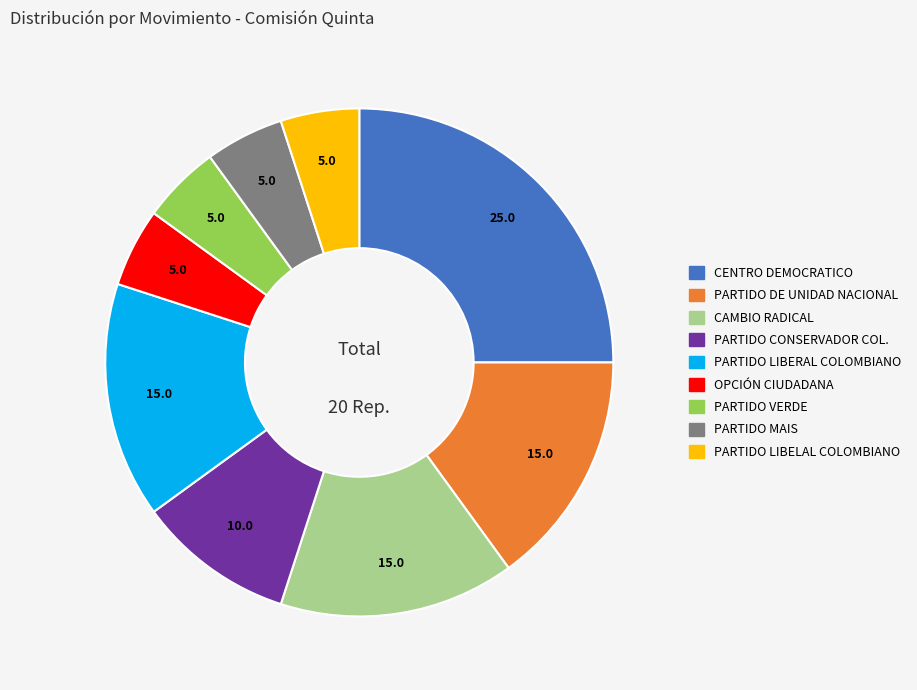

Count the number of slices in the pie.

9